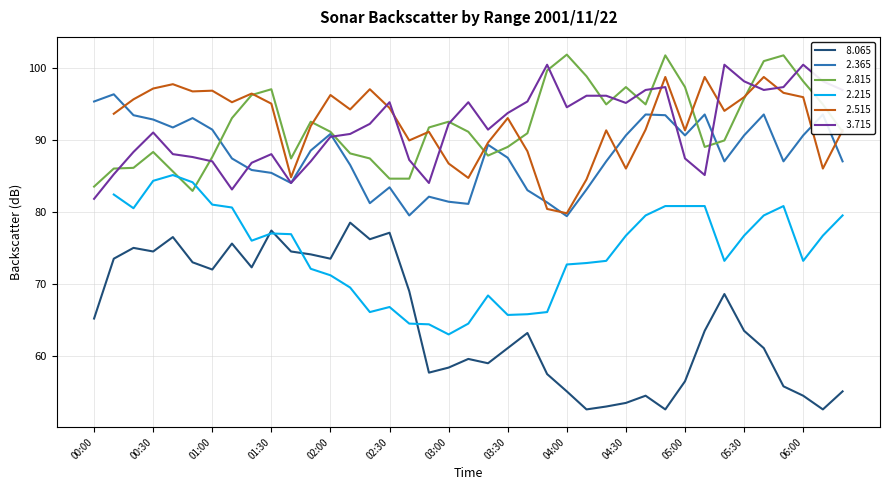

At which category is the sum across all series the highest?

05:40